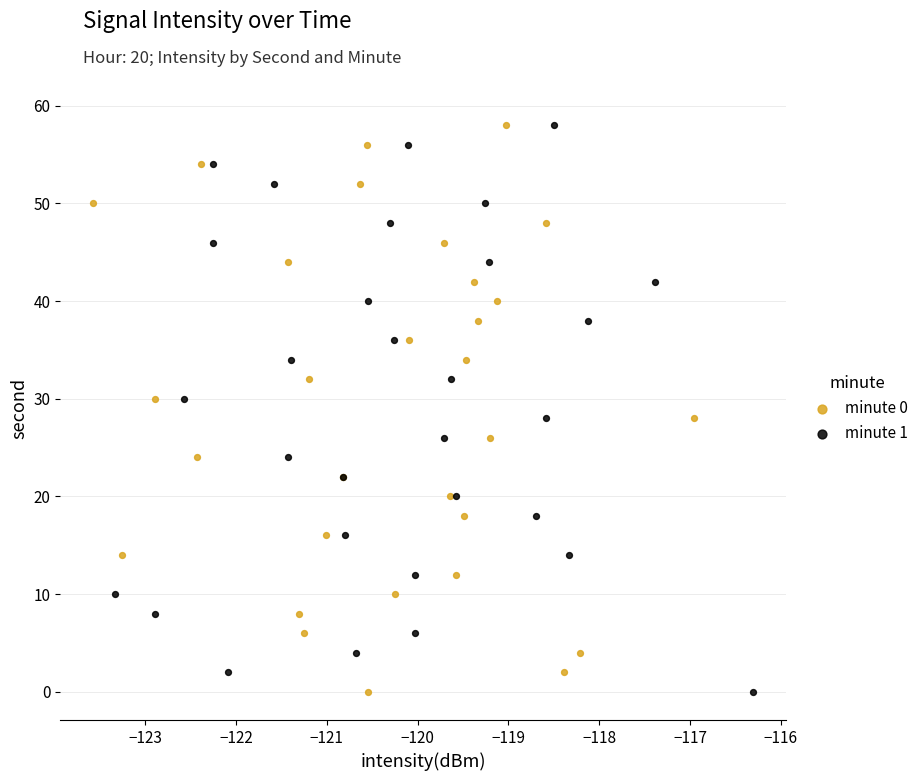

What are all the series names shown in the legend?

minute 0, minute 1